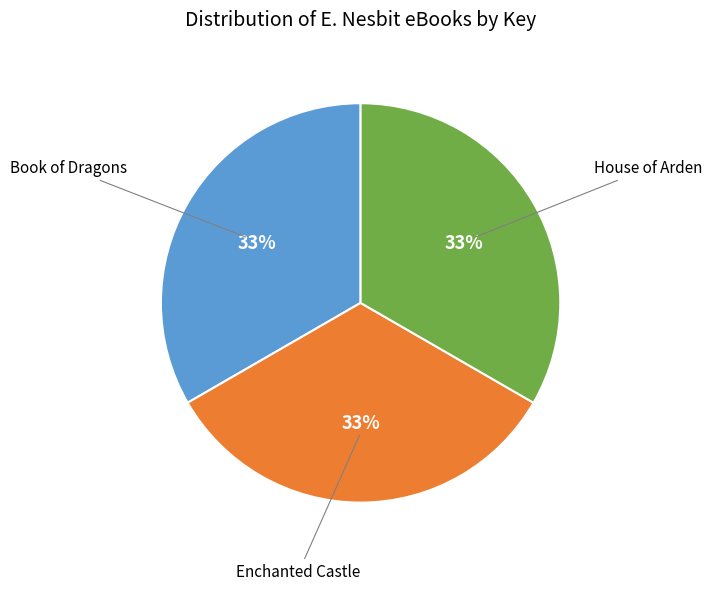

To the nearest percent, what is the average slice percentage?

33%